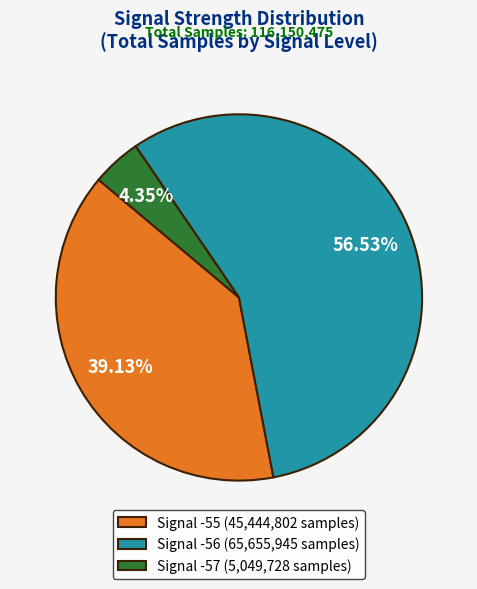

Is the sum of Signal -56 (65,655,945 samples) and Signal -57 (5,049,728 samples) greater than half?

Yes